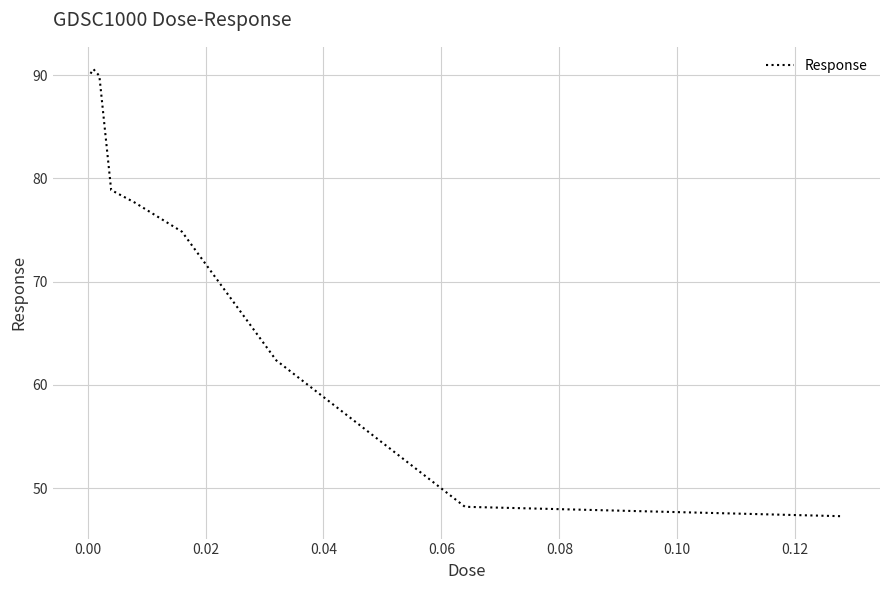

What is the minimum value shown in the chart?

47.3